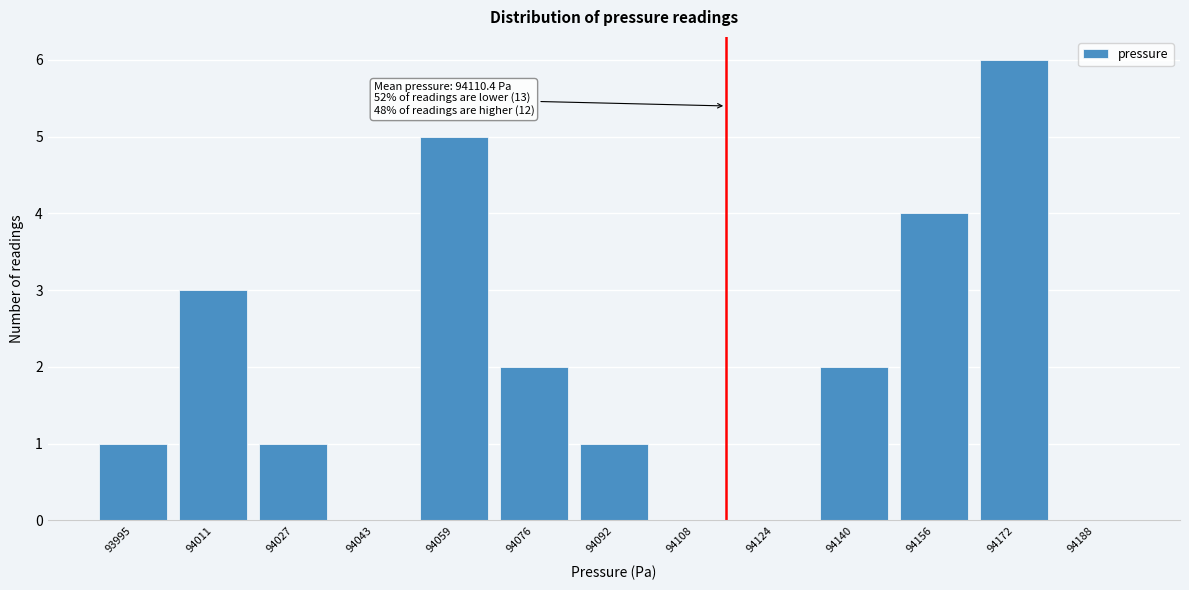

Reading left to right, what are all the values shown in this chart?

93995=1	94011=3	94027=1	94043=0	94059=5	94076=2	94092=1	94108=0	94124=0	94140=2	94156=4	94172=6	94188=0